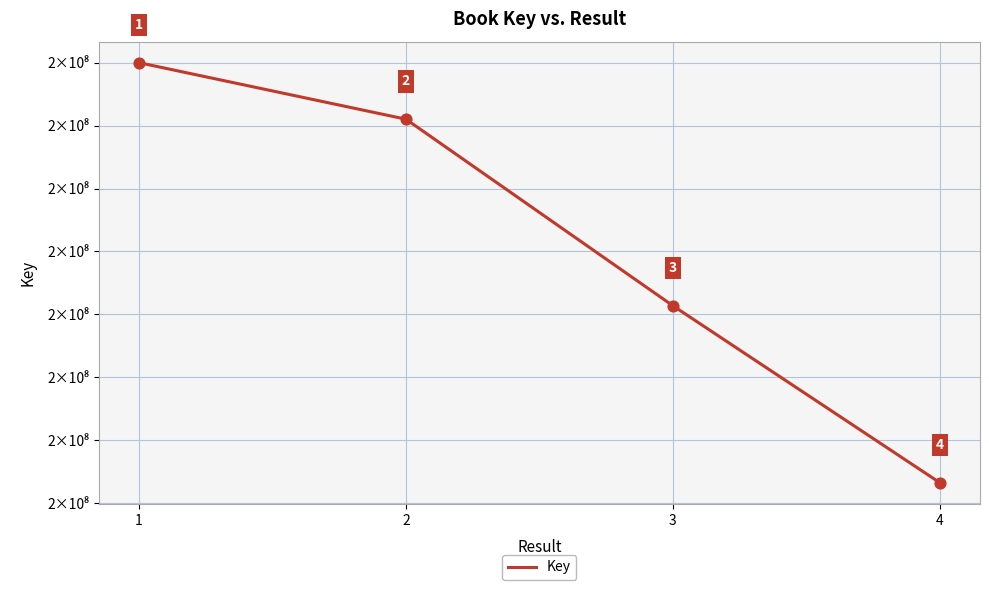

Is this an area chart (filled region under the line)?

No